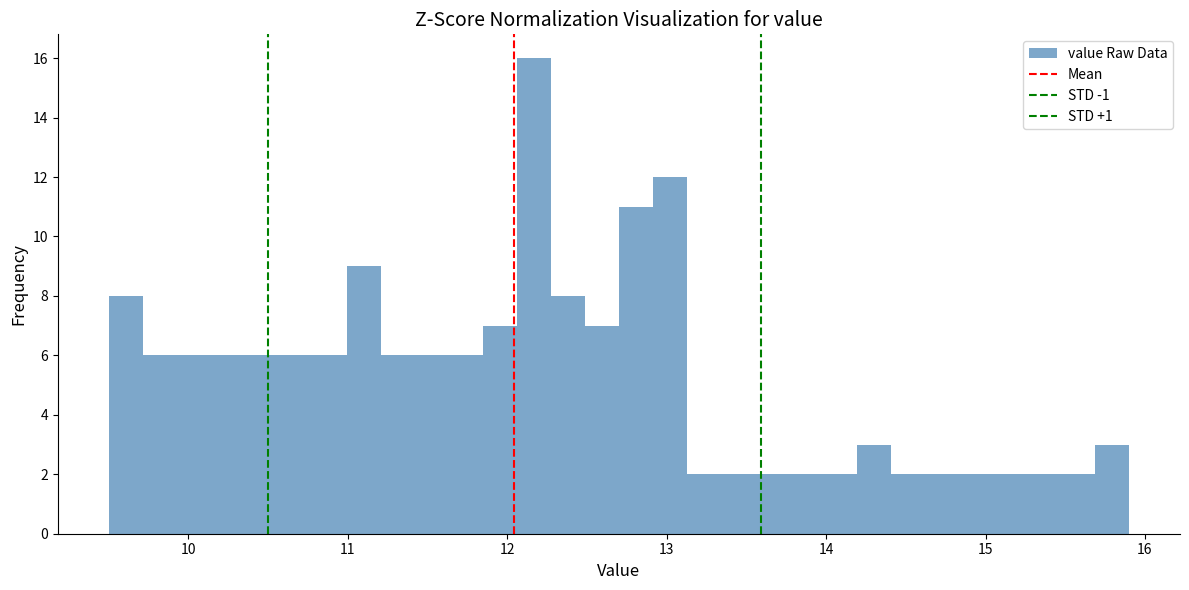

Around what value on the x-axis is the tallest bar? Give the approximate position of its centre, as read against the axis.

12.2